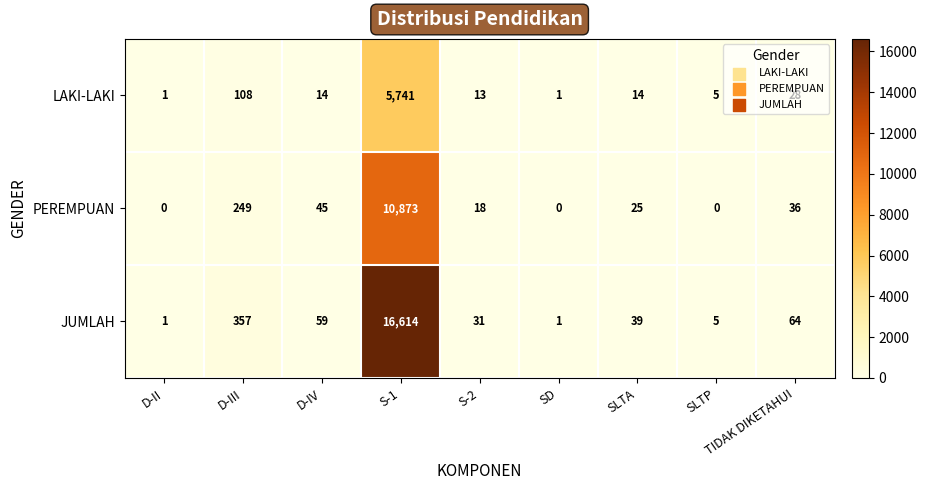

Which category has the highest value across all series?

S-1